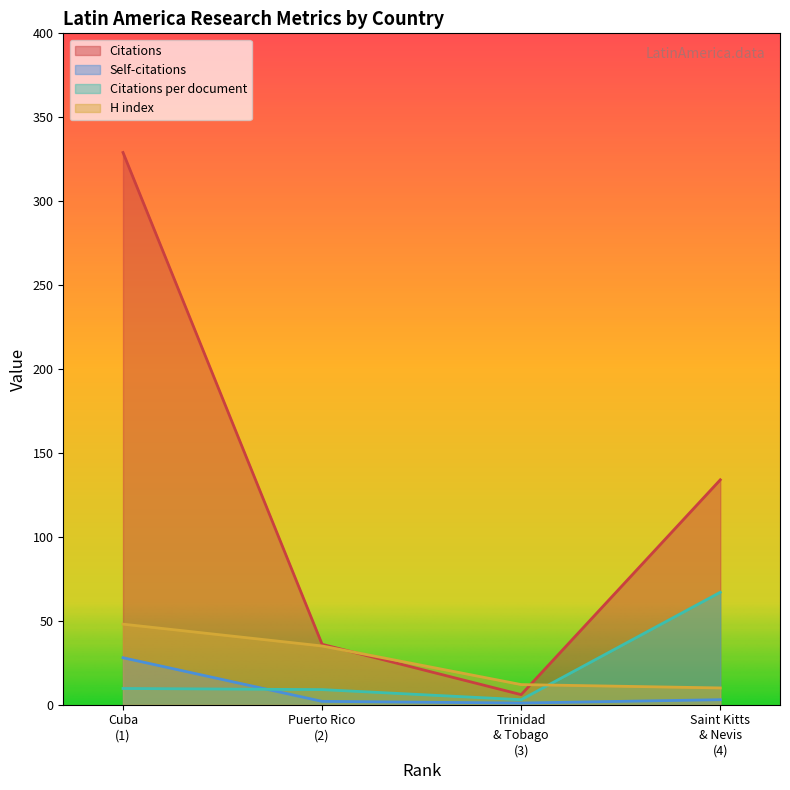

Is it true that H index equals 35.0 at Puerto Rico (2)?

True